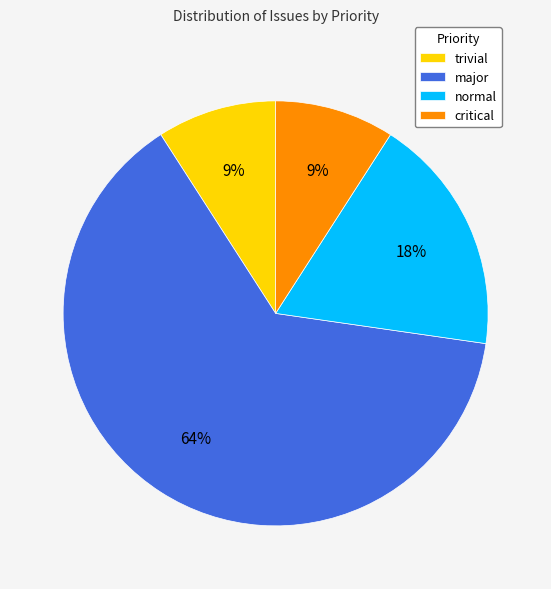

How many segments does this pie chart have?

4